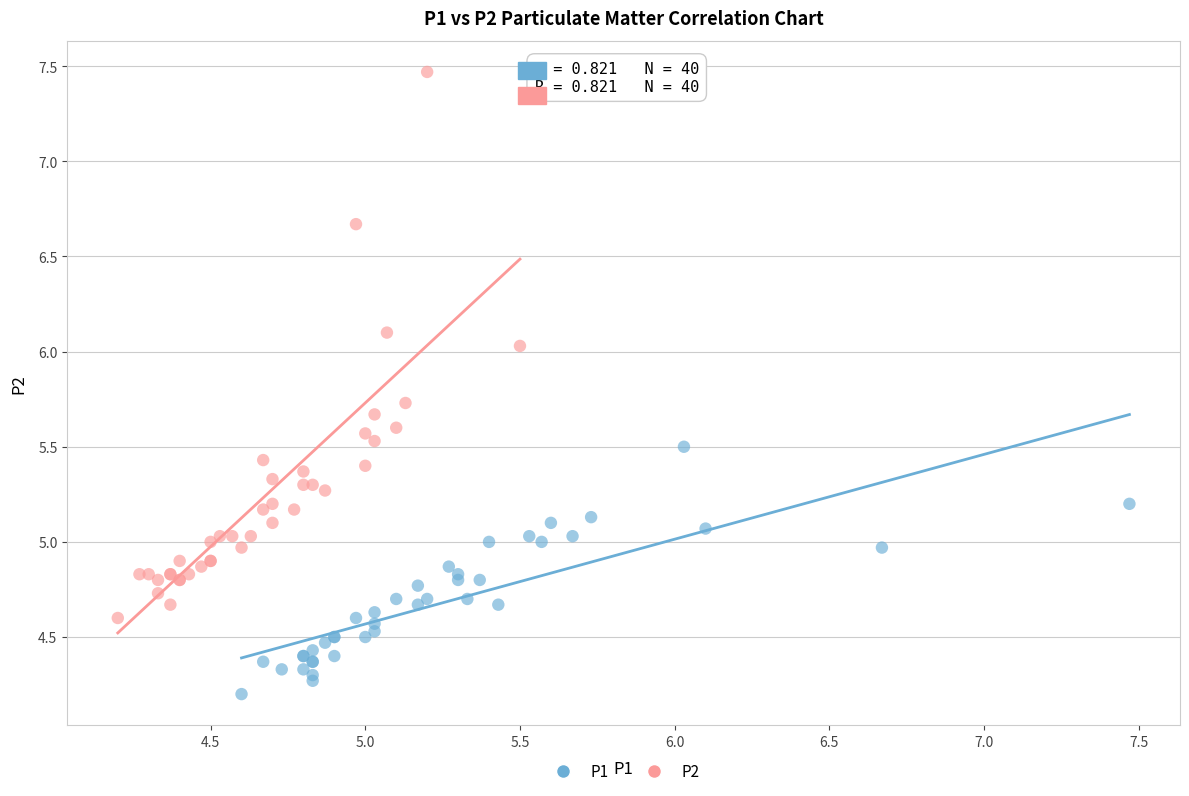

Which series reaches the minimum Y coordinate?

P1